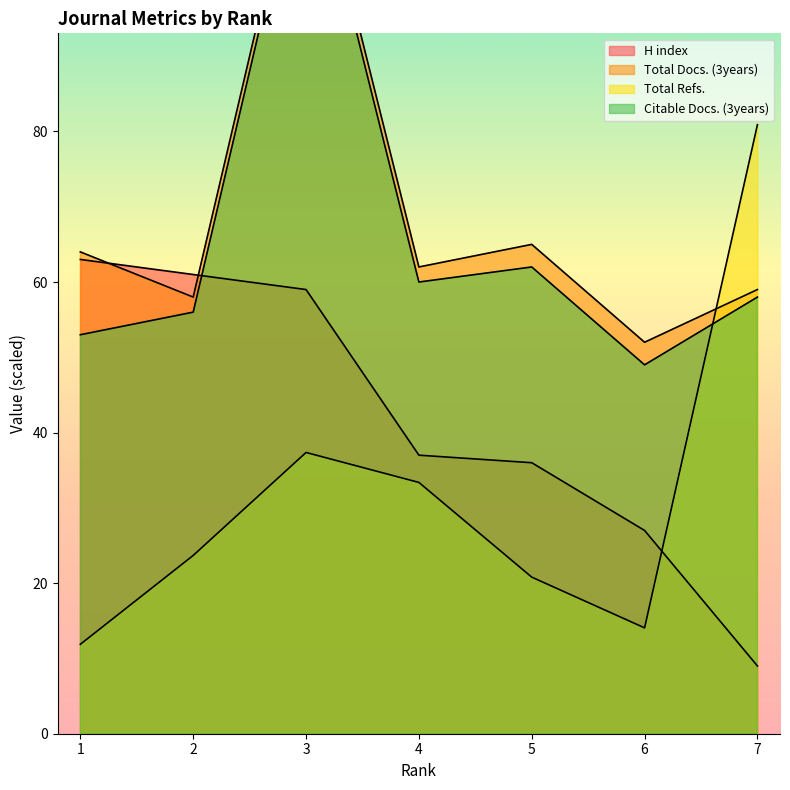

What is the highest value of the Citable Docs. (3years) series?

120.0